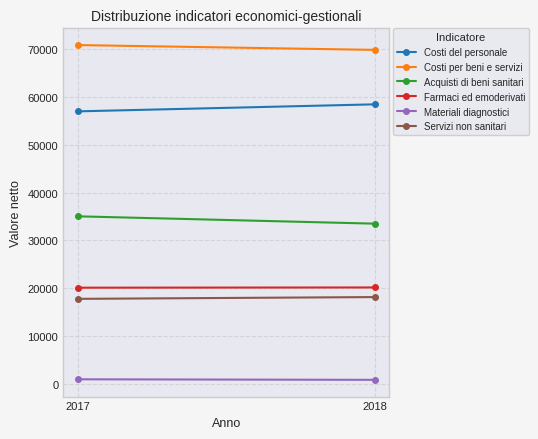

Is this an area chart (filled region under the line)?

No